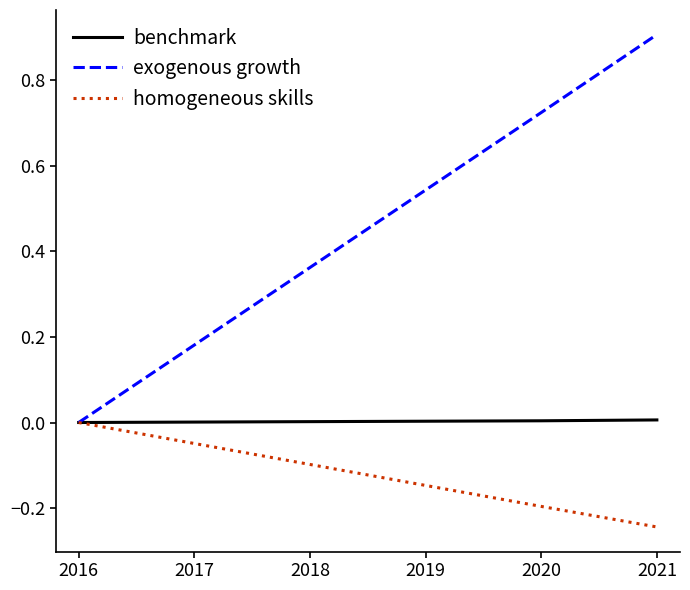

True or false: homogeneous skills has a value of -0.1 at 2016.

False